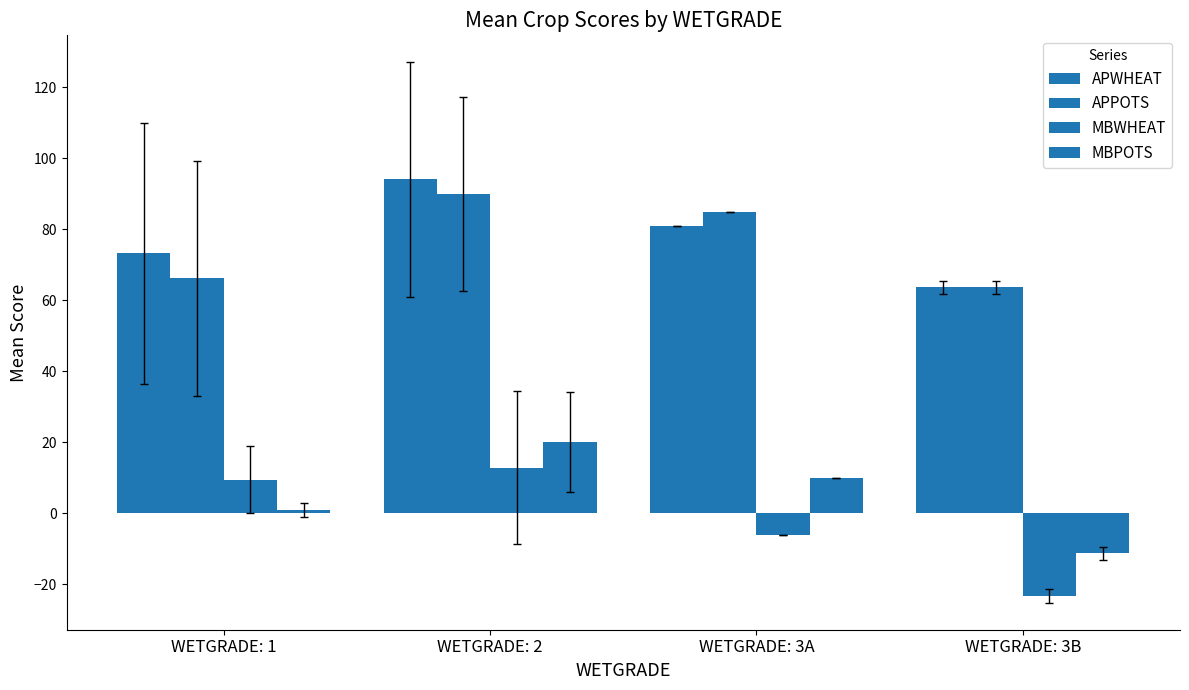

Count the number of data series in this chart.

4